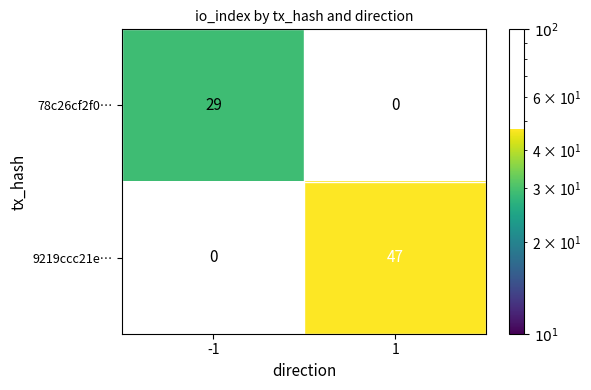

The 78c26cf2f0… series shows 29 at -1. True or false?

True